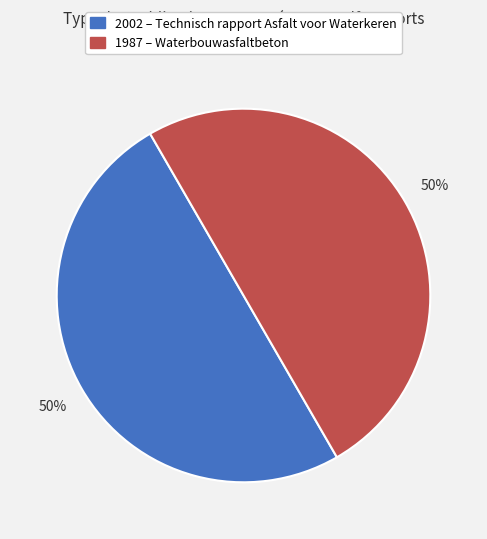

How many slices are in this pie chart?

2